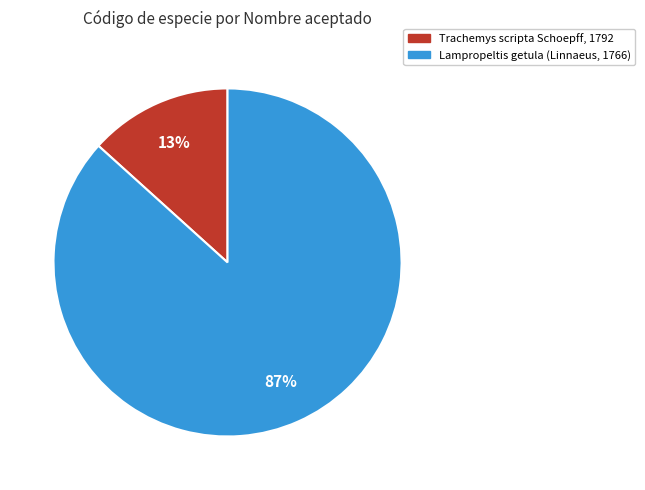

Is it true that Trachemys scripta Schoepff, 1792 is 13% of the pie?

True